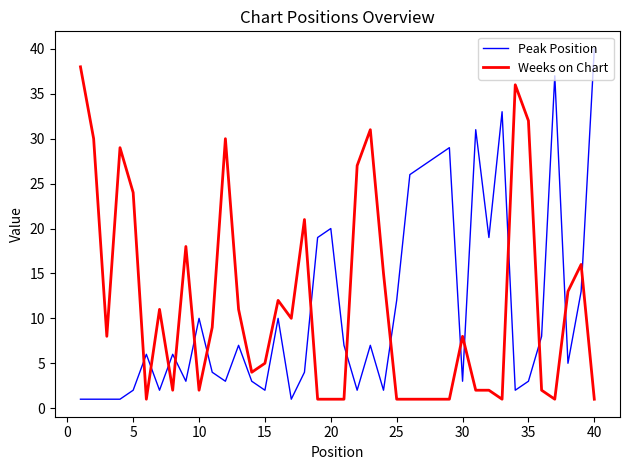

Is this an area chart (filled region under the line)?

No